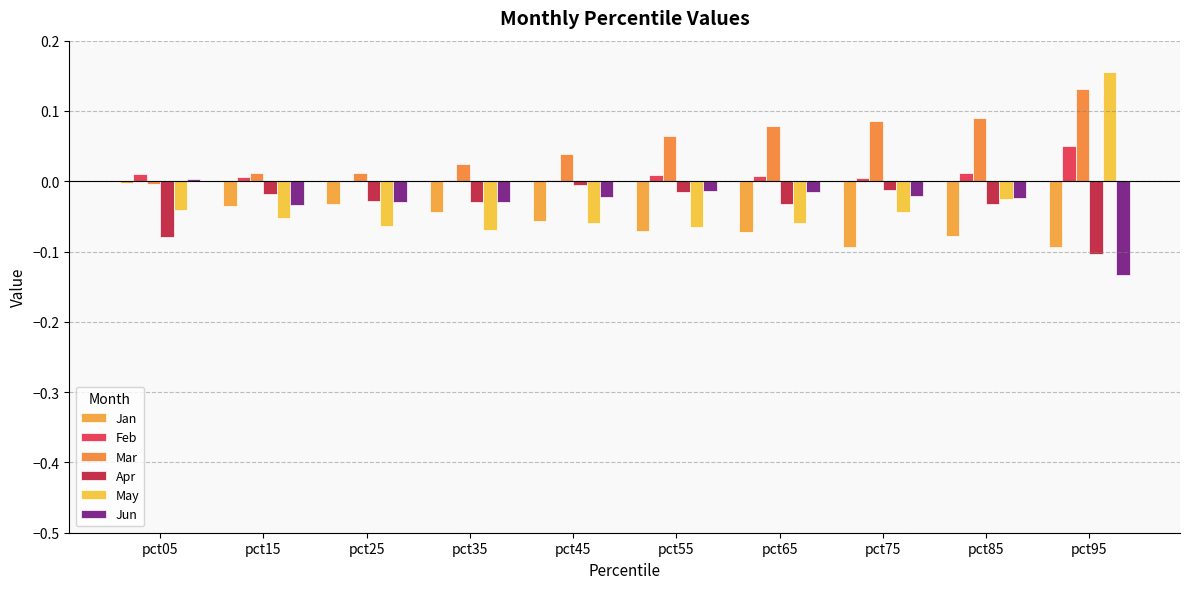

How many groups of bars are there?

10